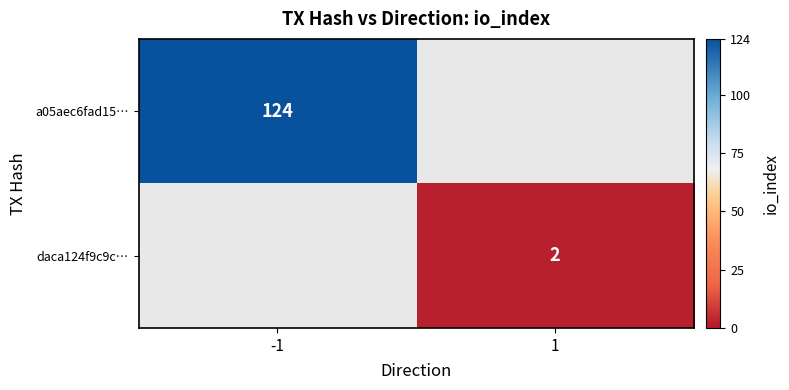

Is it true that a05aec6fad15… equals 81 at -1?

False